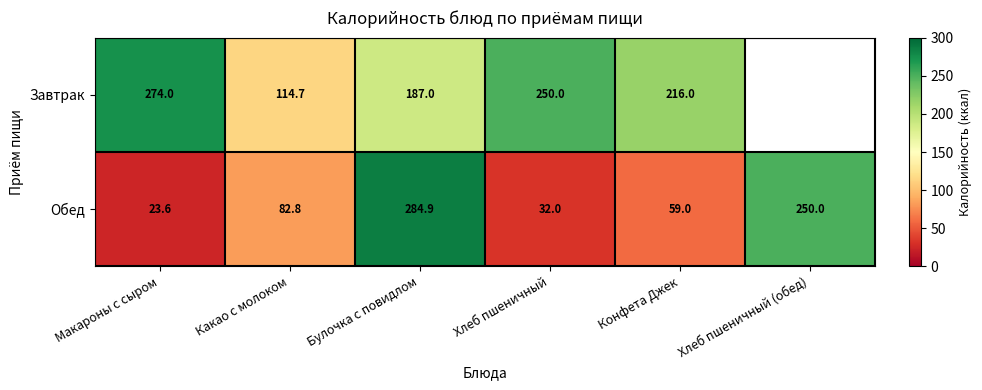

What is the sum of all Обед values?

732.3